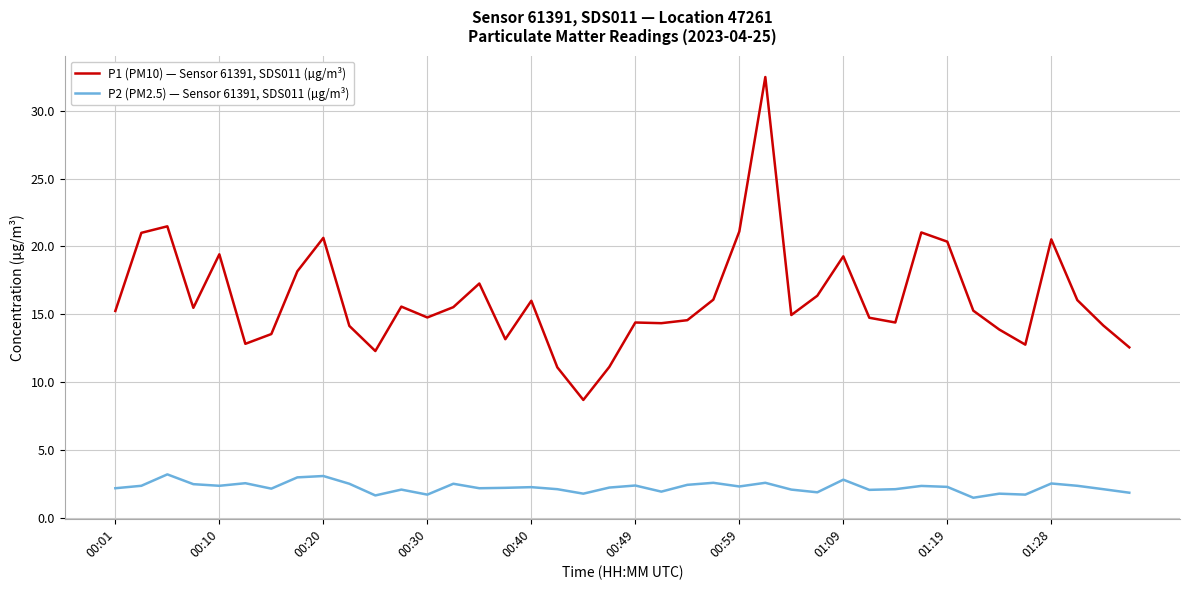

List the series in order of their peak value, highest first.

P1 (PM10) — Sensor 61391, SDS011 (µg/m³), P2 (PM2.5) — Sensor 61391, SDS011 (µg/m³)